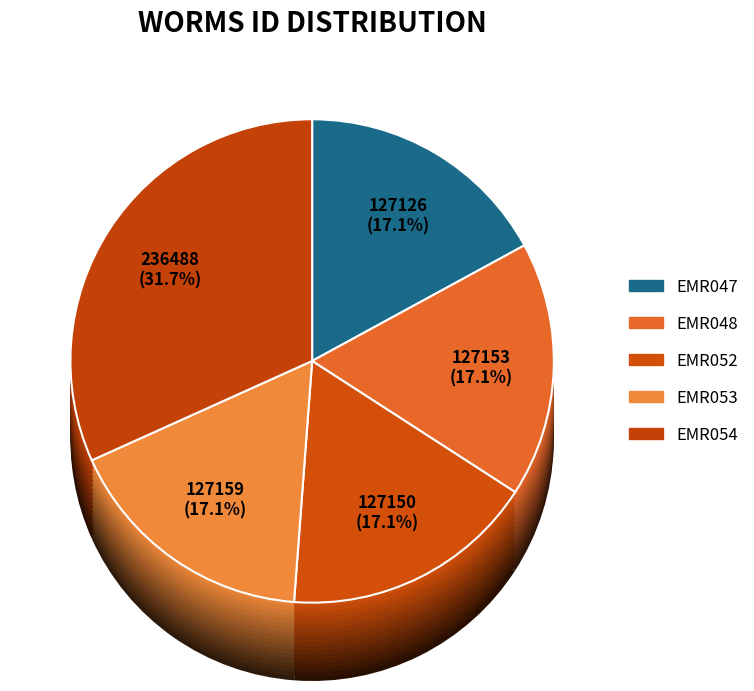

What is the smallest slice in the pie chart?

EMR047